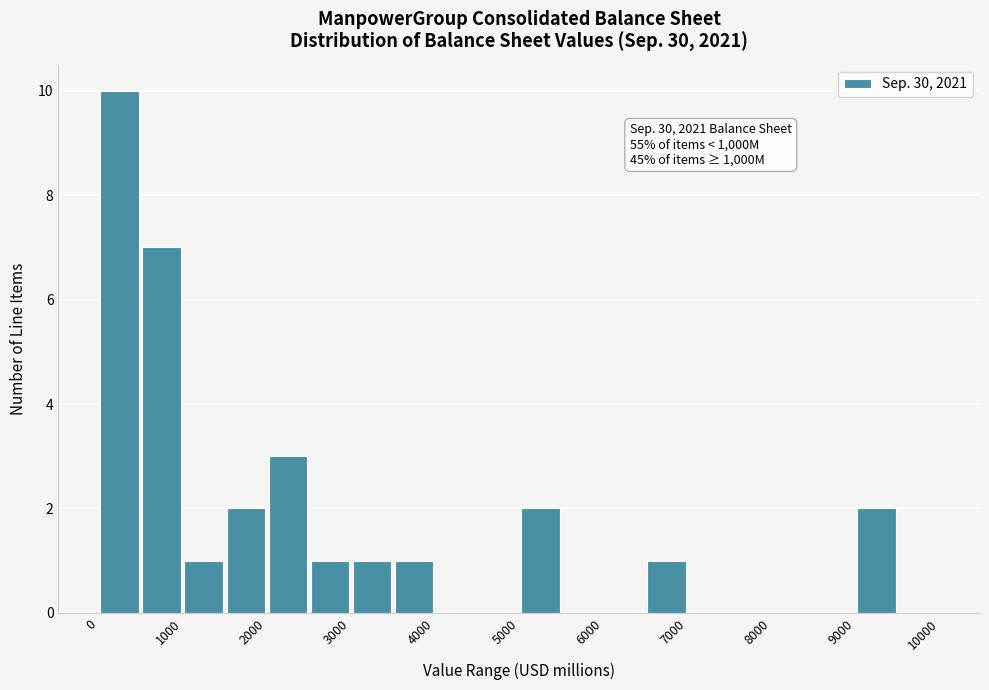

Over which range of the x-axis is the bar tallest?

0 to 500